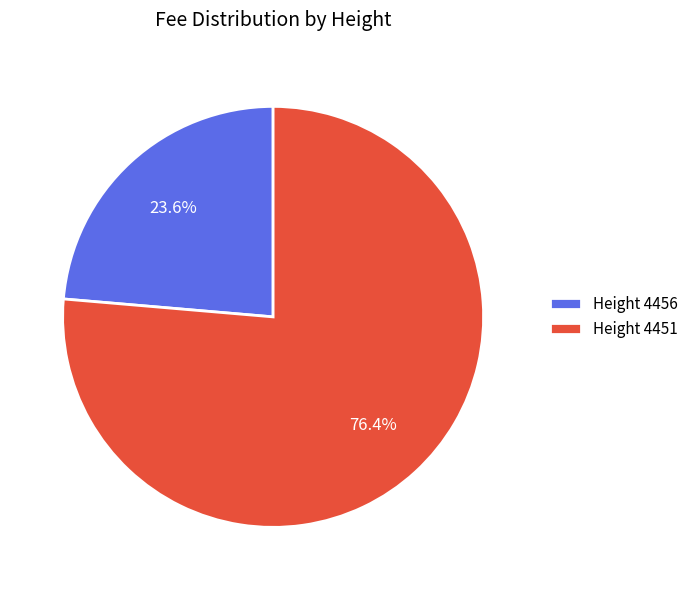

Rank the categories by value from highest to lowest.

Height 4451, Height 4456